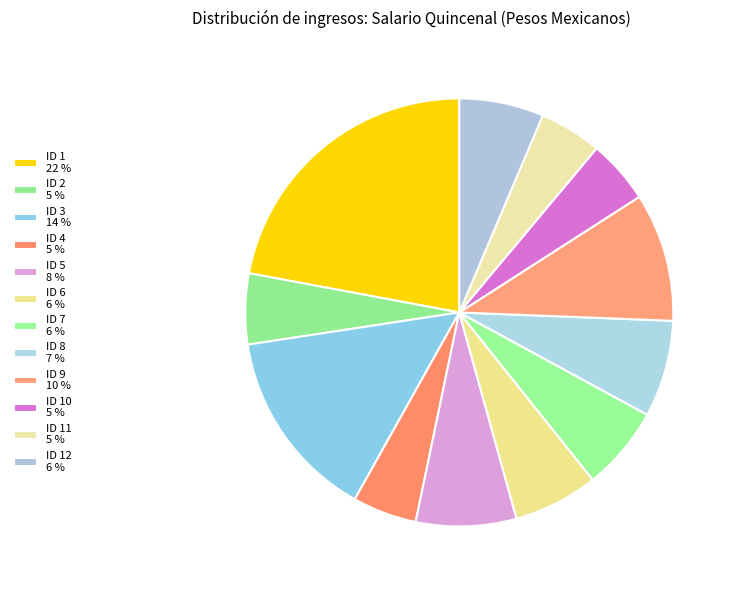

How many slices are in this pie chart?

12